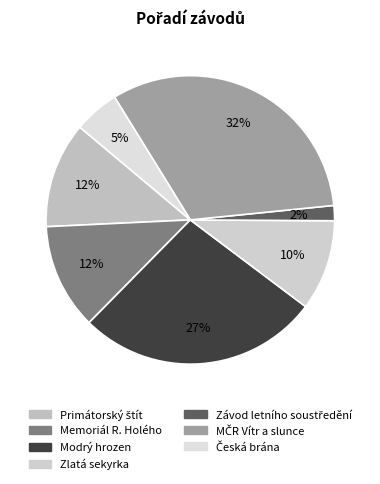

Is Memoriál R. Holého the majority of the pie?

No